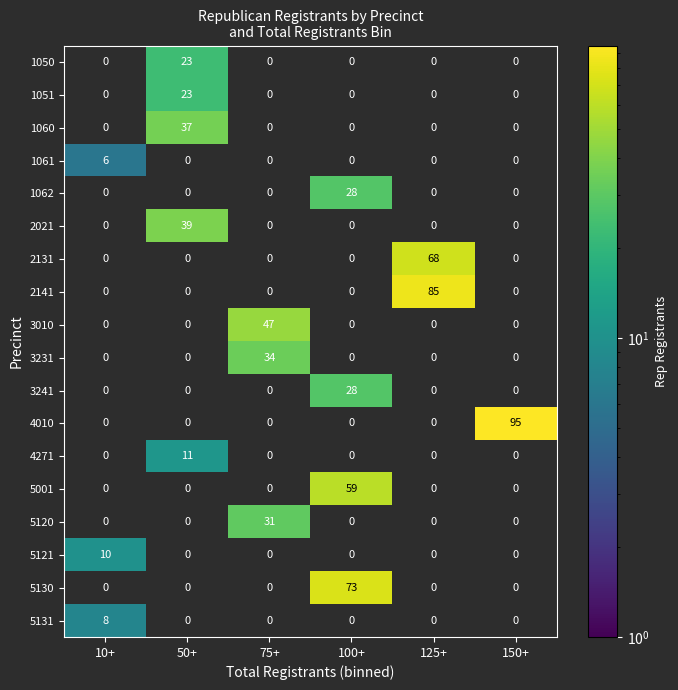

What is the average value of the 1051 series?

4